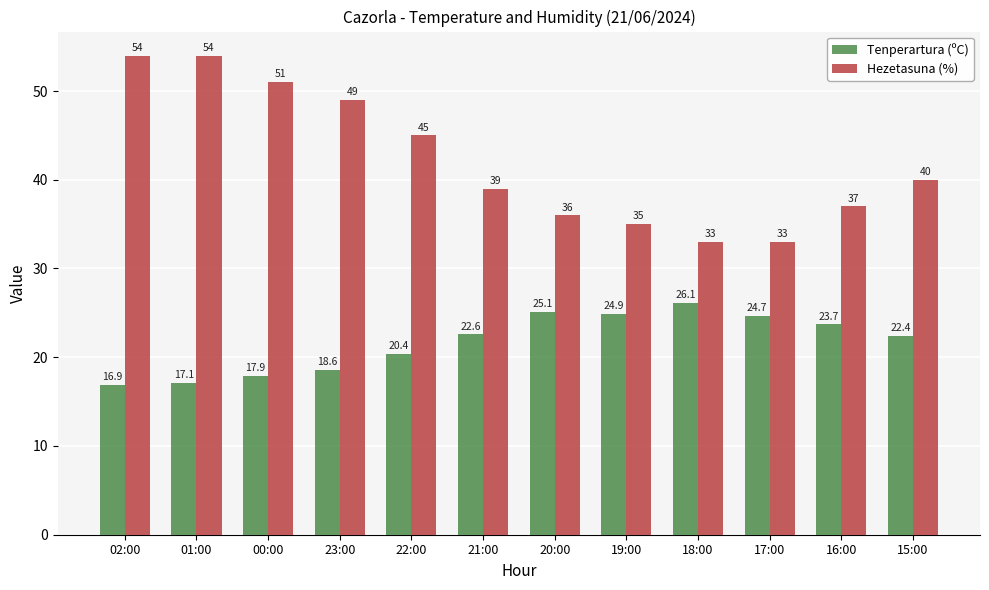

What position from the right is 22:00?

8